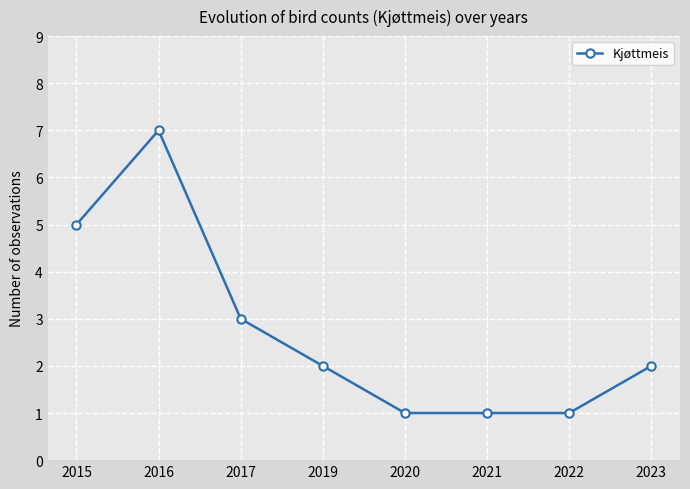

Is it true that the value at 2019 is 2?

True